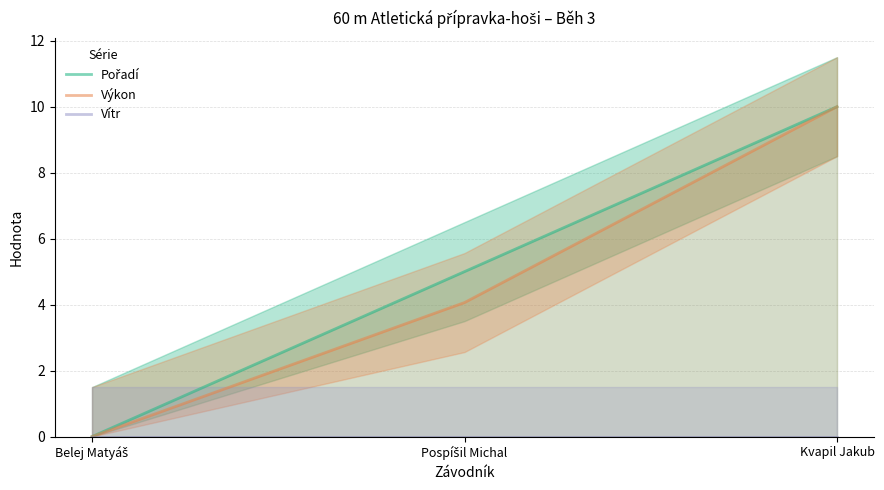

What is the sum of all Pořadí values?

15.0